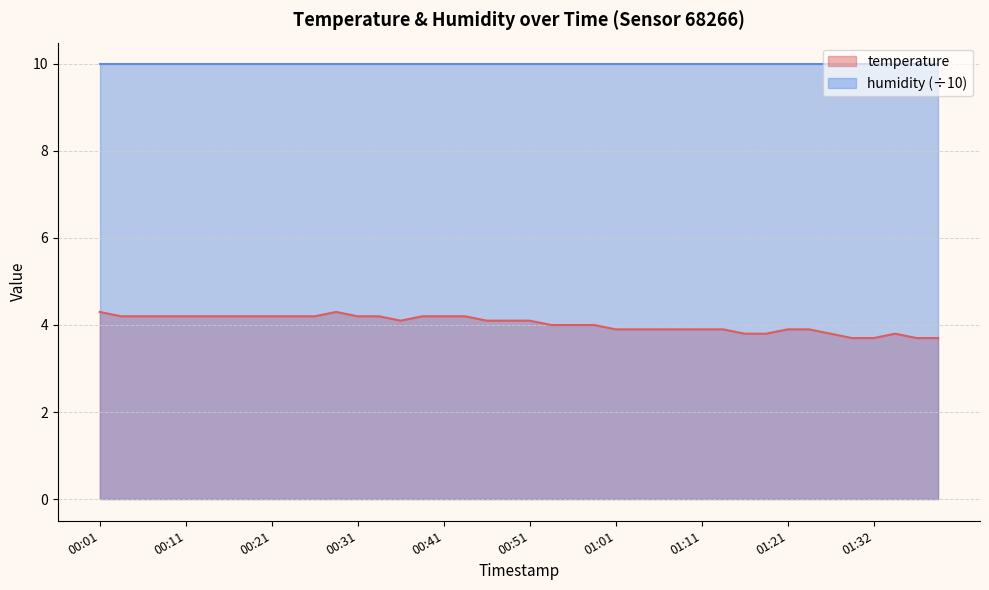

What is the average value?

4.0